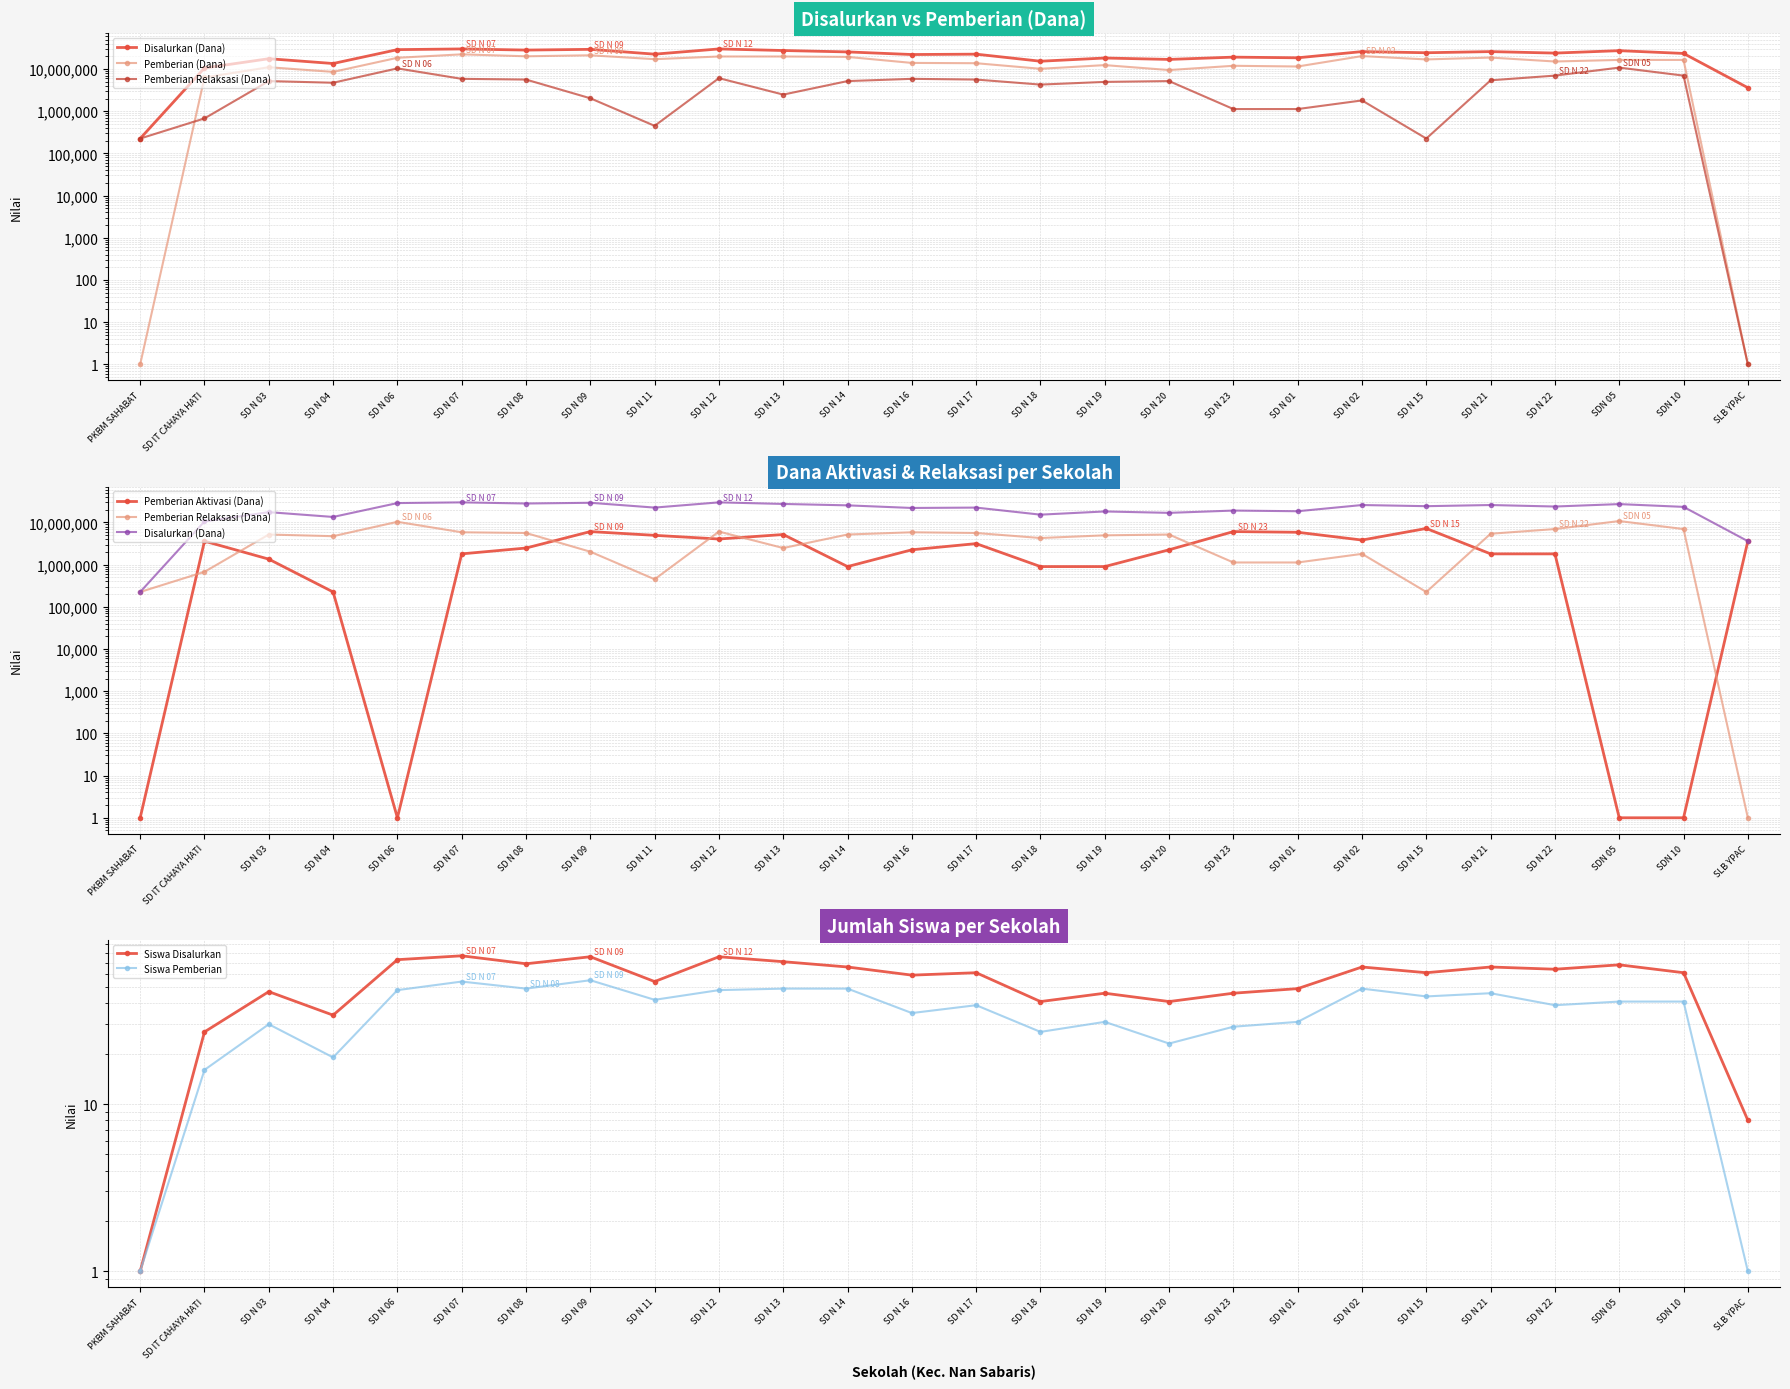

What is the maximum value shown in the chart?

29925000